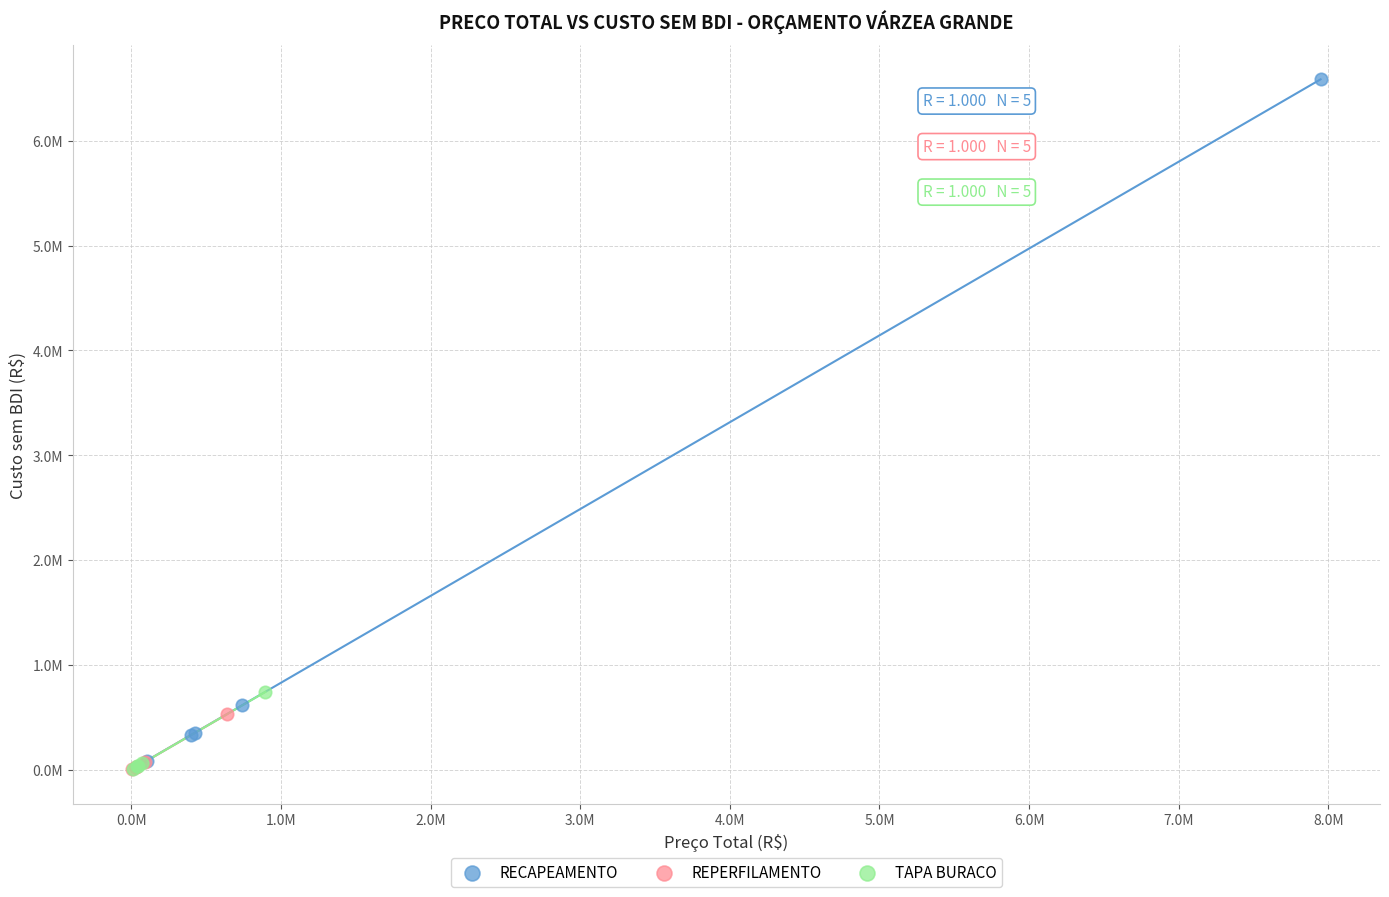

What are all the series names shown in the legend?

RECAPEAMENTO, REPERFILAMENTO, TAPA BURACO